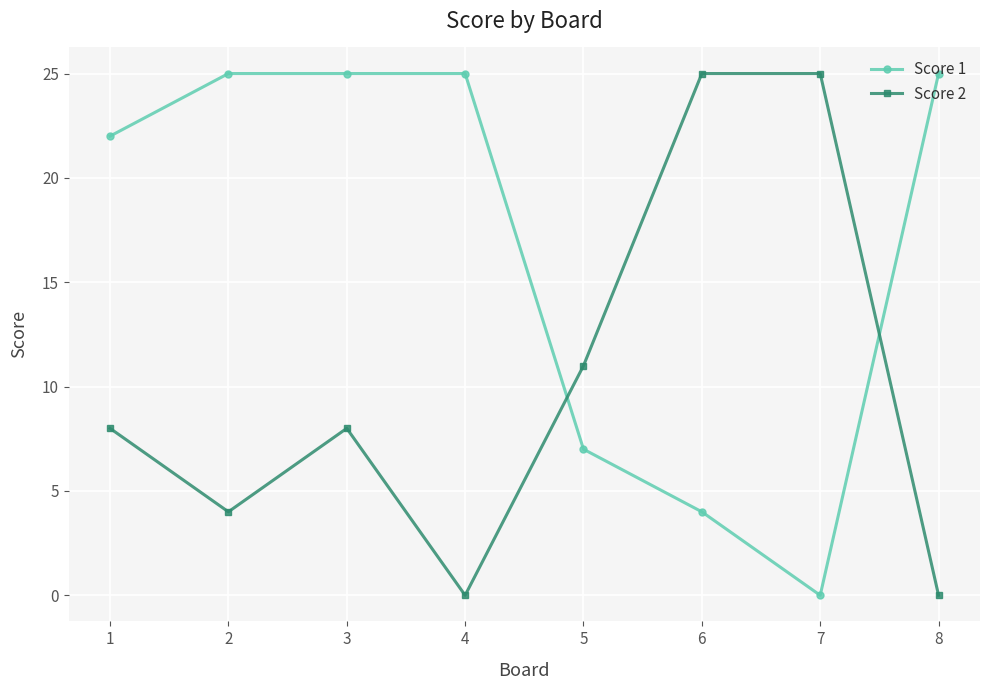

What is the average value of the Score 2 series?

10